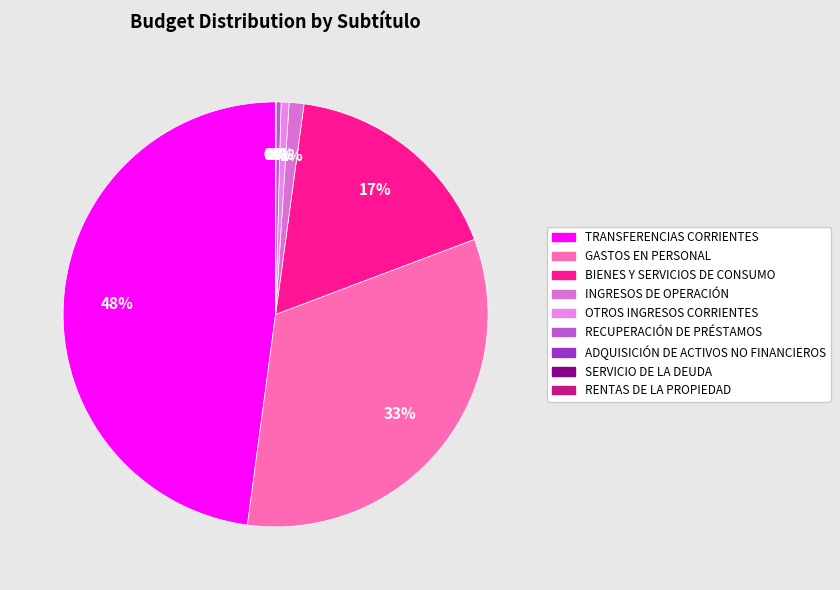

How many slices are in this pie chart?

9